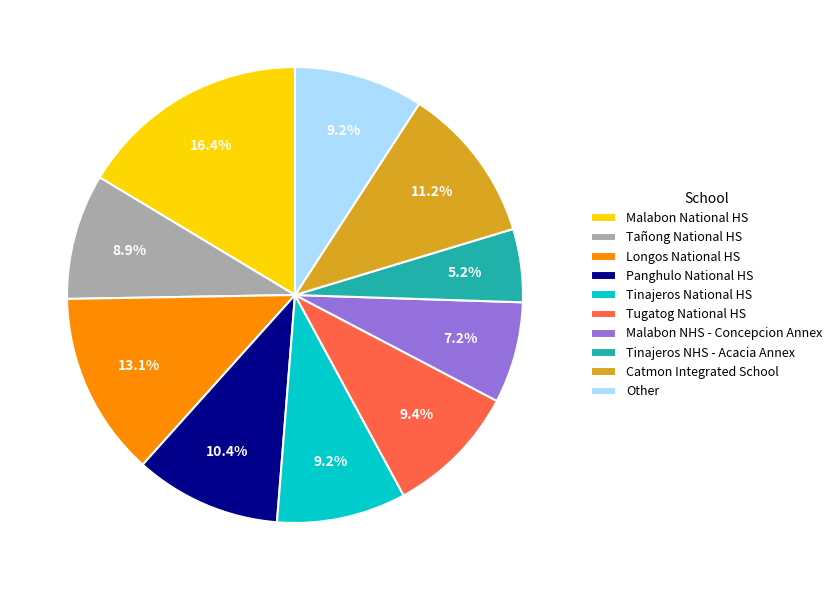

Which has a higher value, Tugatog National HS or Malabon NHS - Concepcion Annex?

Tugatog National HS